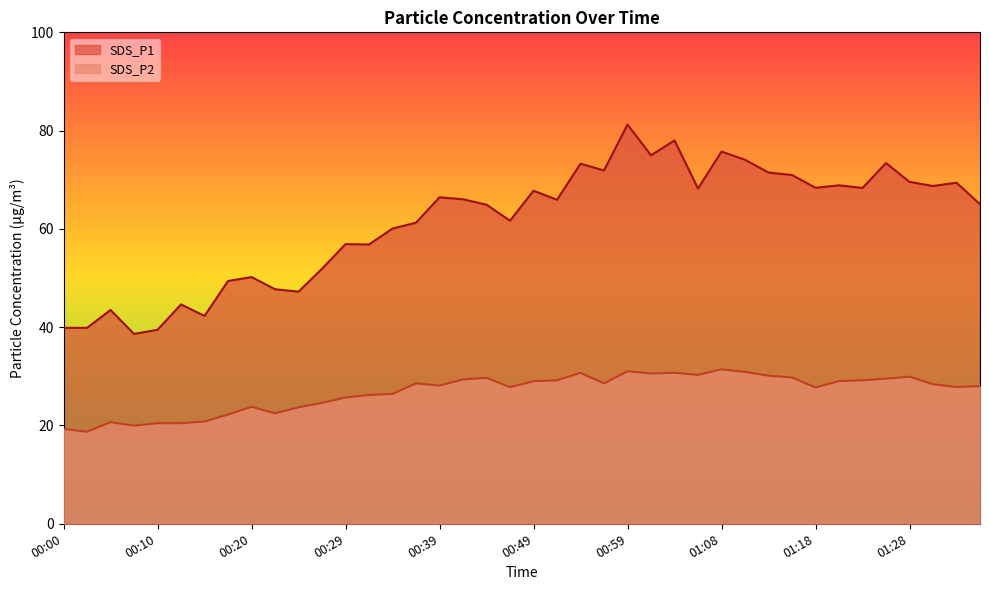

What is the value of the SDS_P1 point at the 28th from the left?

68.2